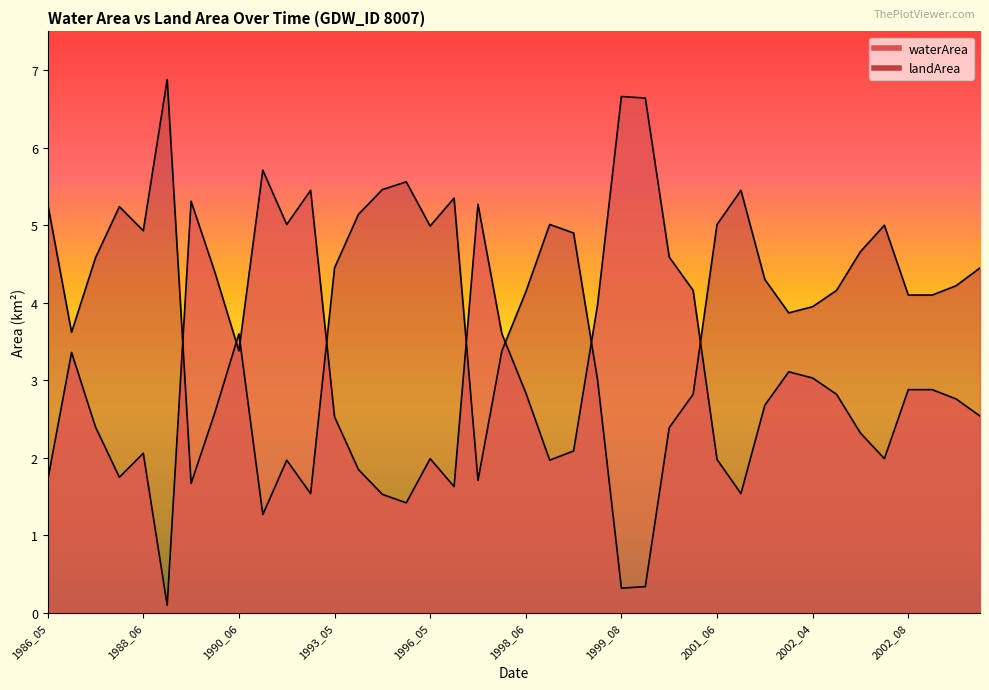

Read the waterArea value at 1999_07.

4.0